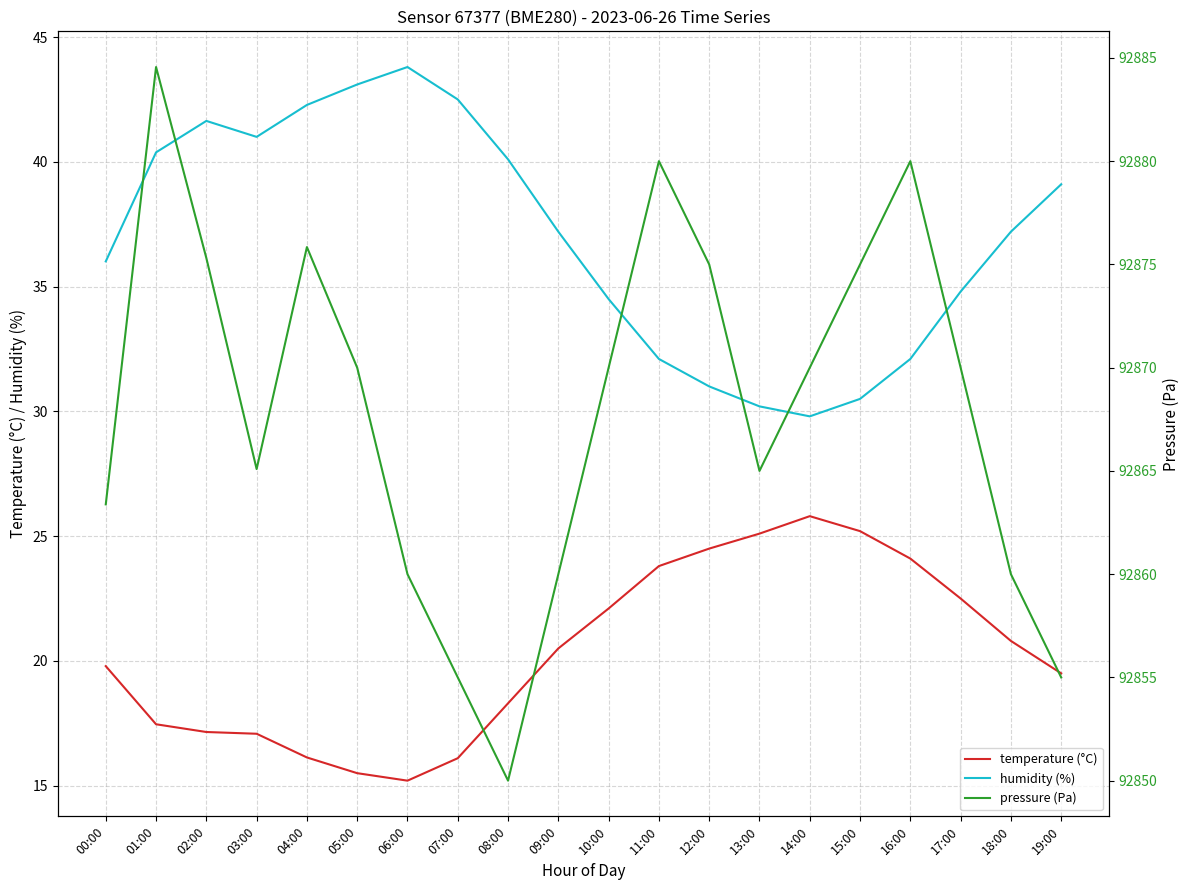

At which label does humidity (%) first exceed 37?

01:00